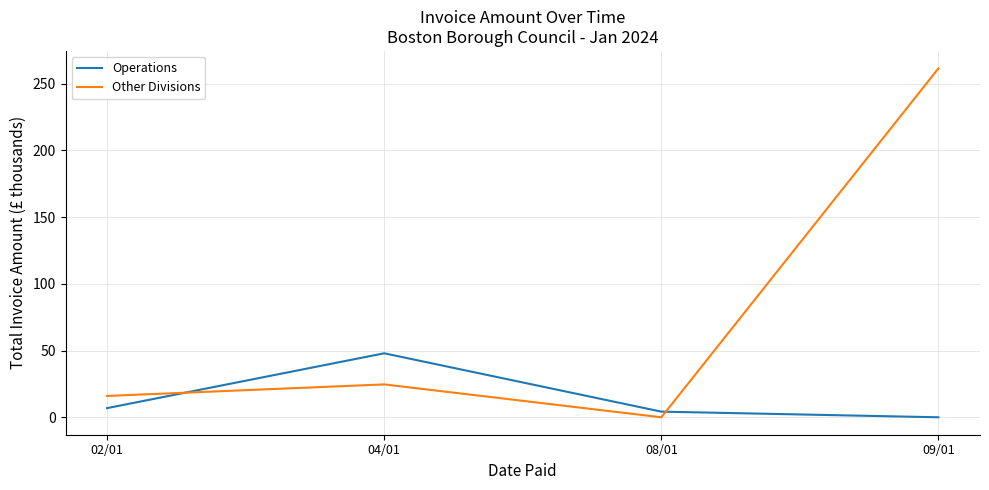

Which series has the largest total across all categories?

Other Divisions